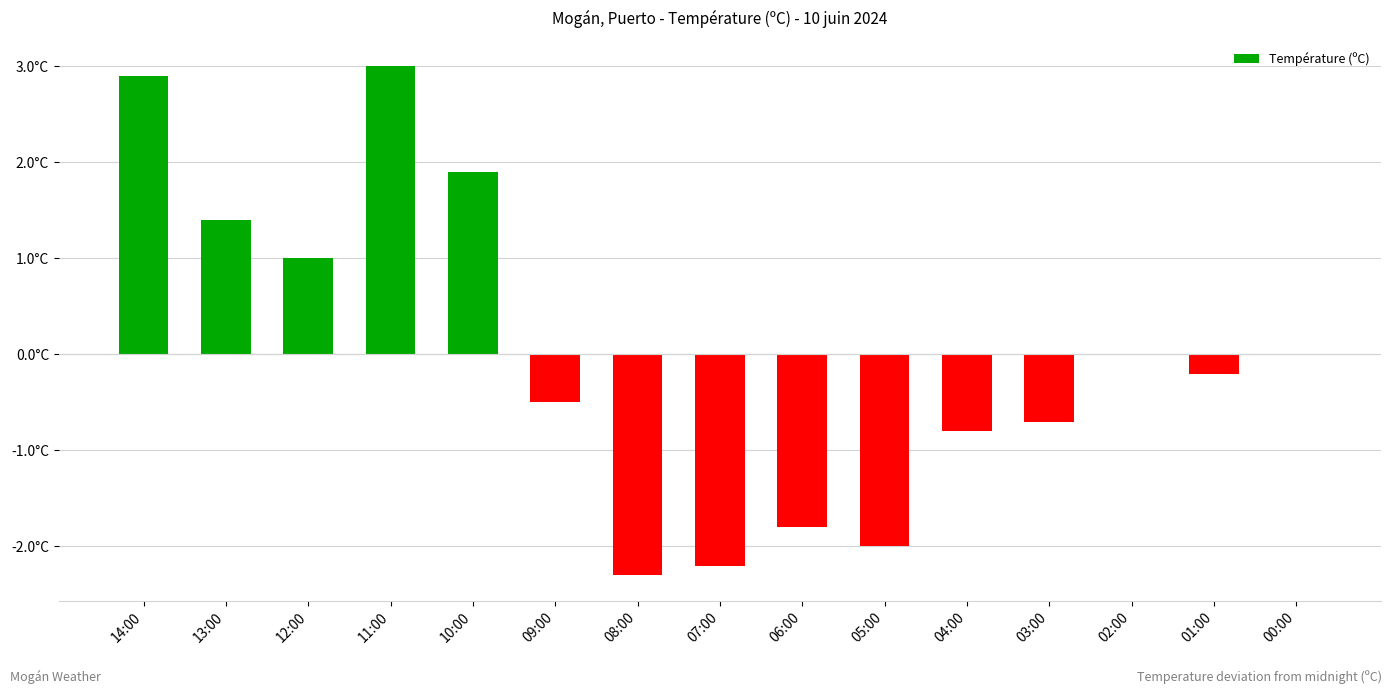

Count the number of data series in this chart.

1